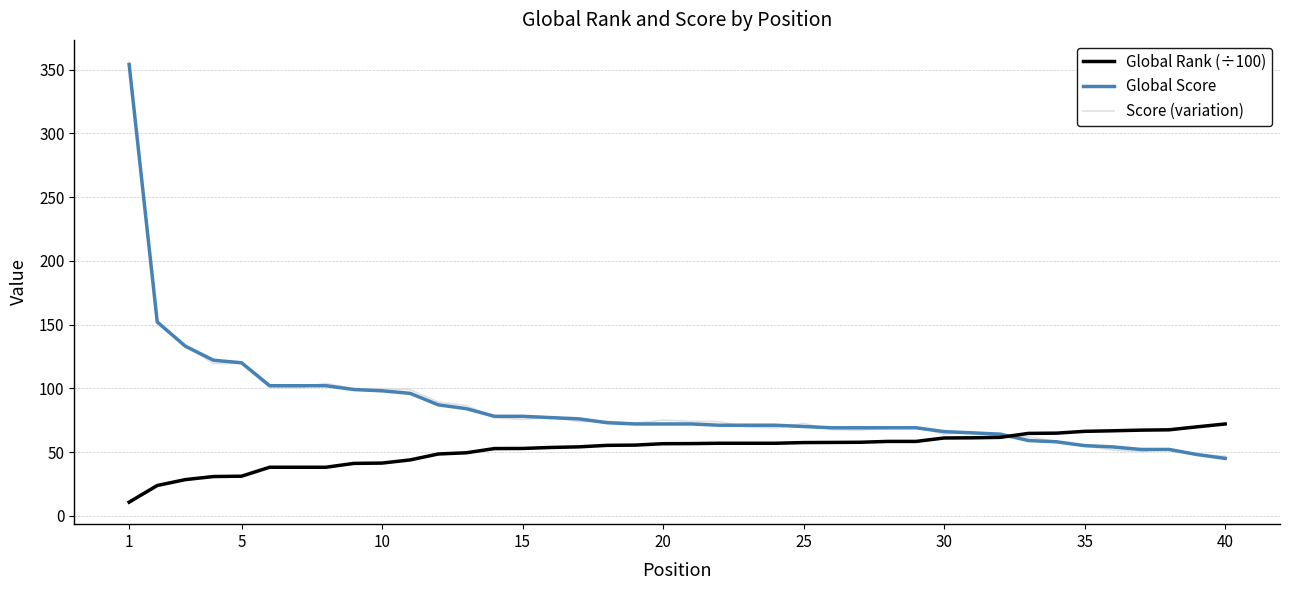

At which category is the sum across all series the highest?

1